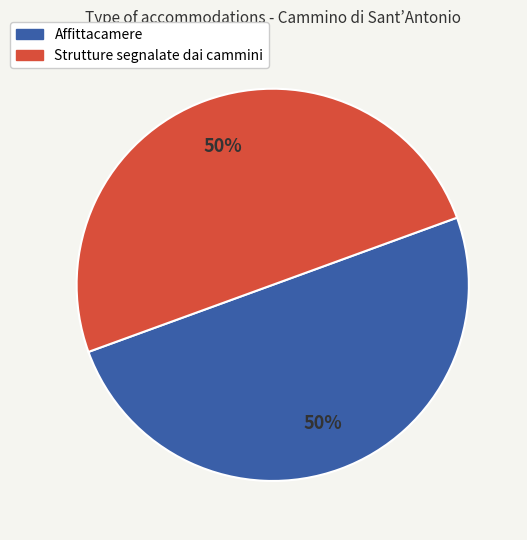

Approximately how many times larger is the value at Strutture segnalate dai cammini compared to Affittacamere?

1.0